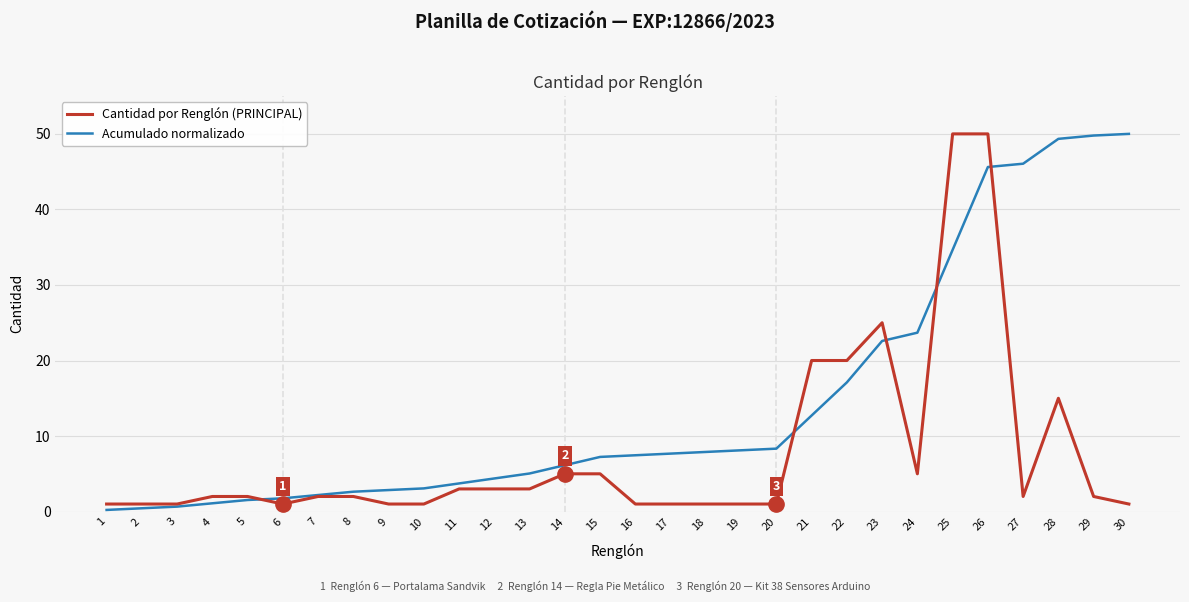

What is the difference between the Cantidad por Renglón (PRINCIPAL) values at 16 and 23?

24.0